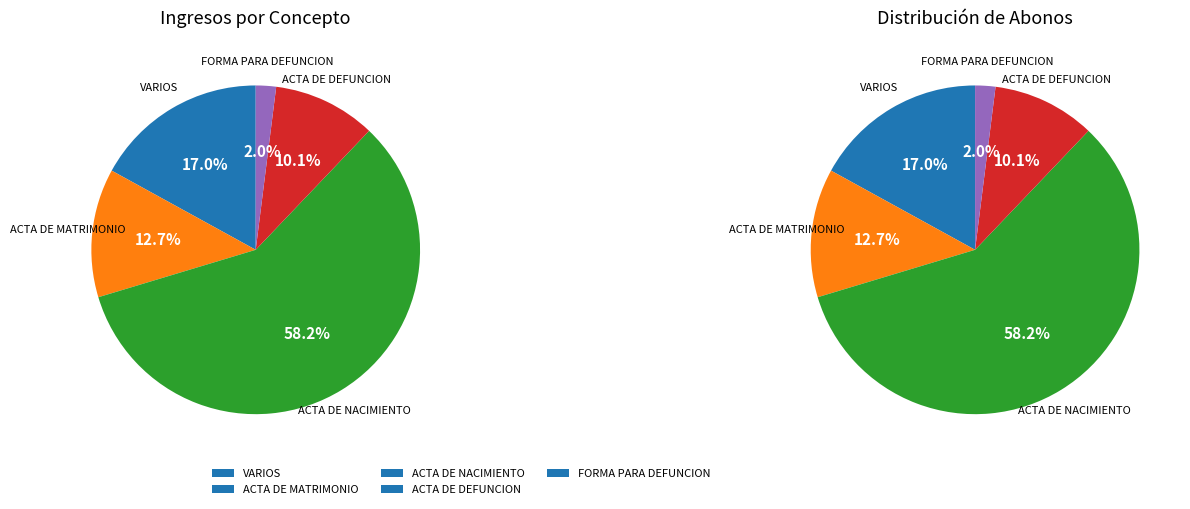

To the nearest percent, what is the difference between the FORMA PARA DEFUNCION and ACTA DE NACIMIENTO slice percentages?

56%